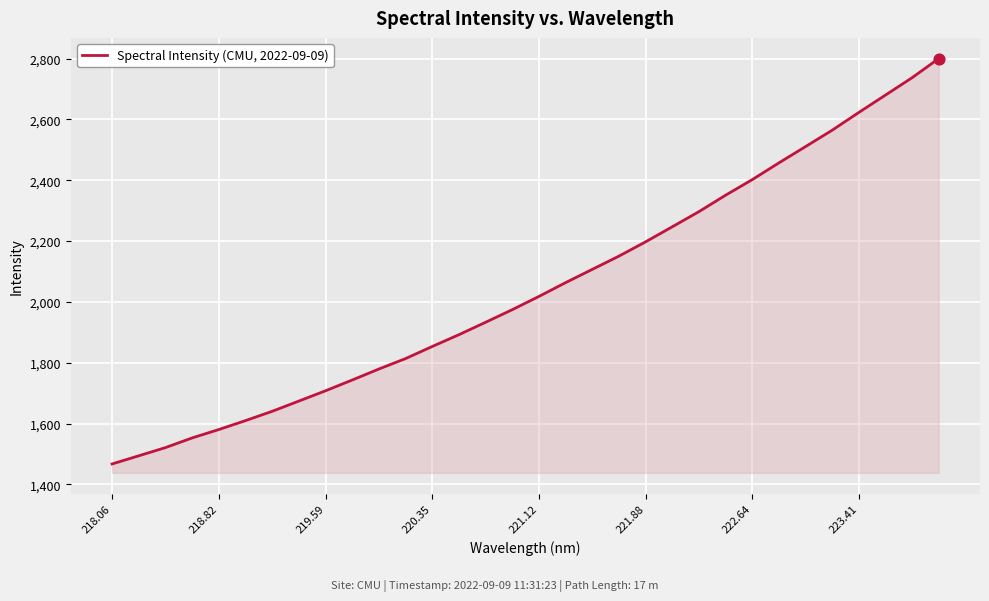

What is the minimum value shown in the chart?

1467.4